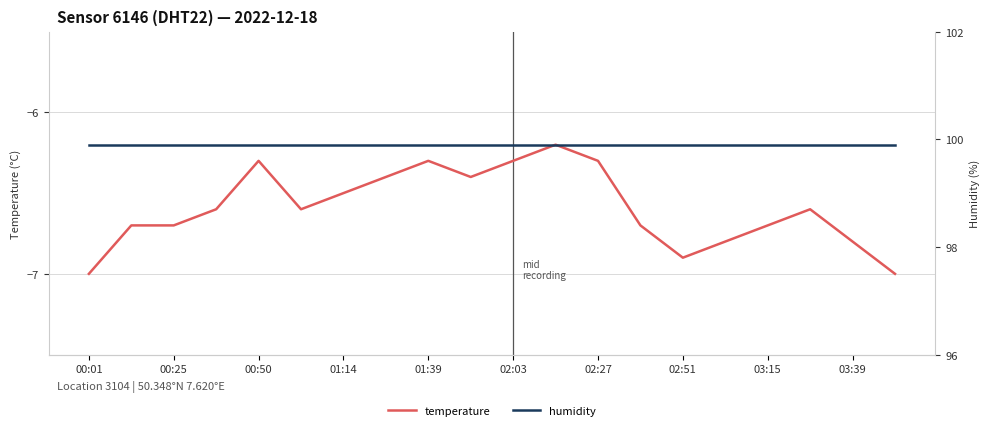

What is the maximum value for temperature?

-6.2